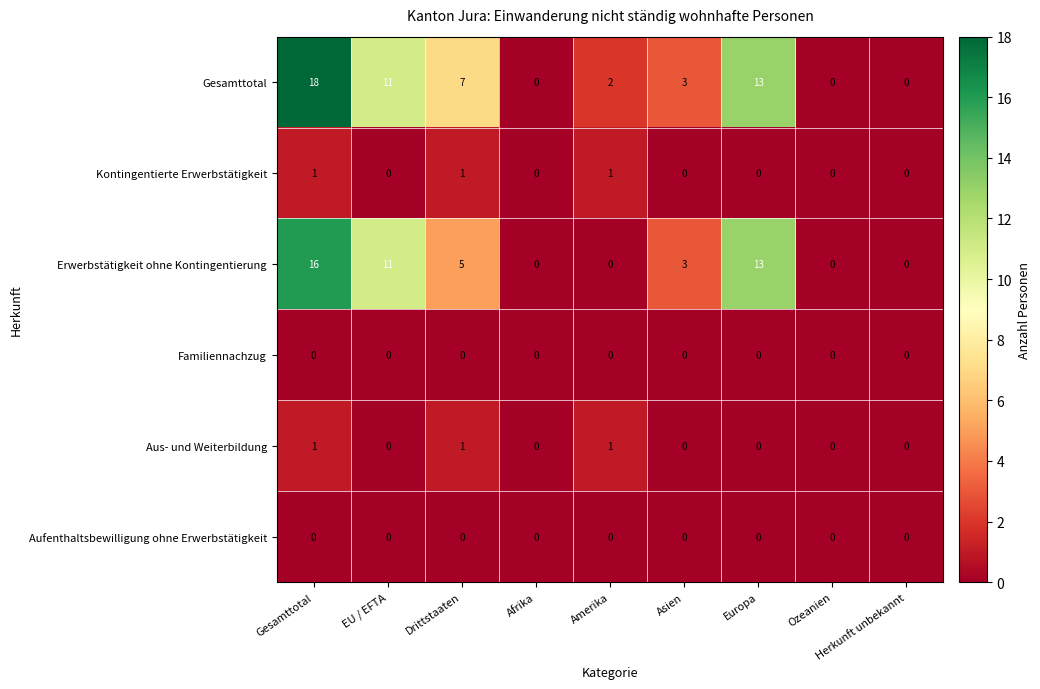

Between Drittstaaten and Asien, which series saw the biggest shift?

Gesamttotal